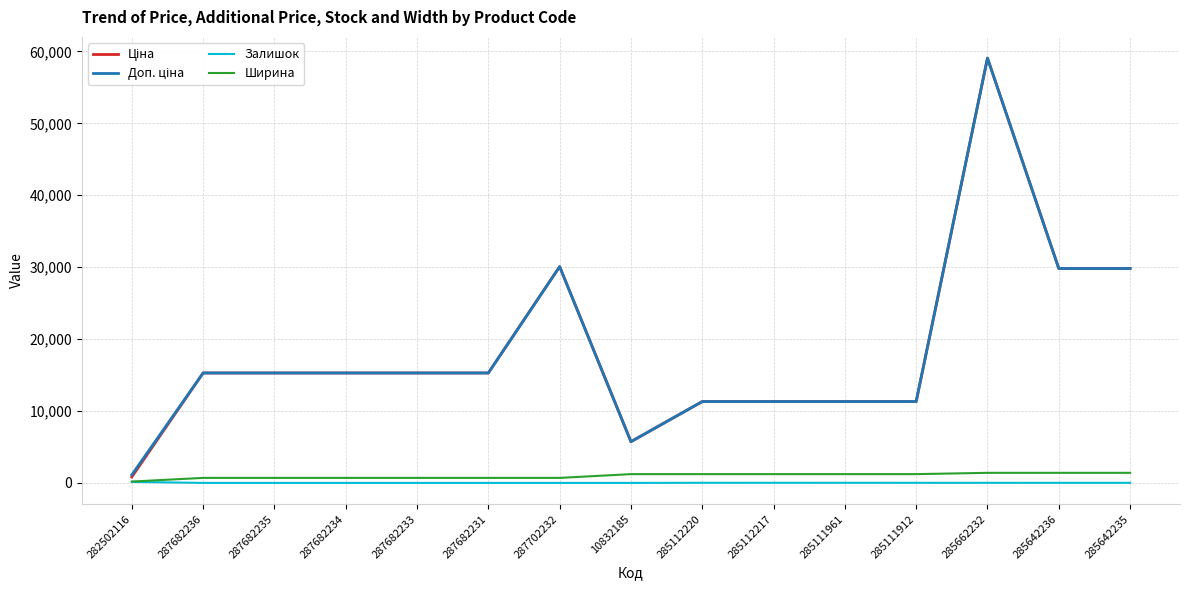

At which category is the sum across all series the highest?

285662232